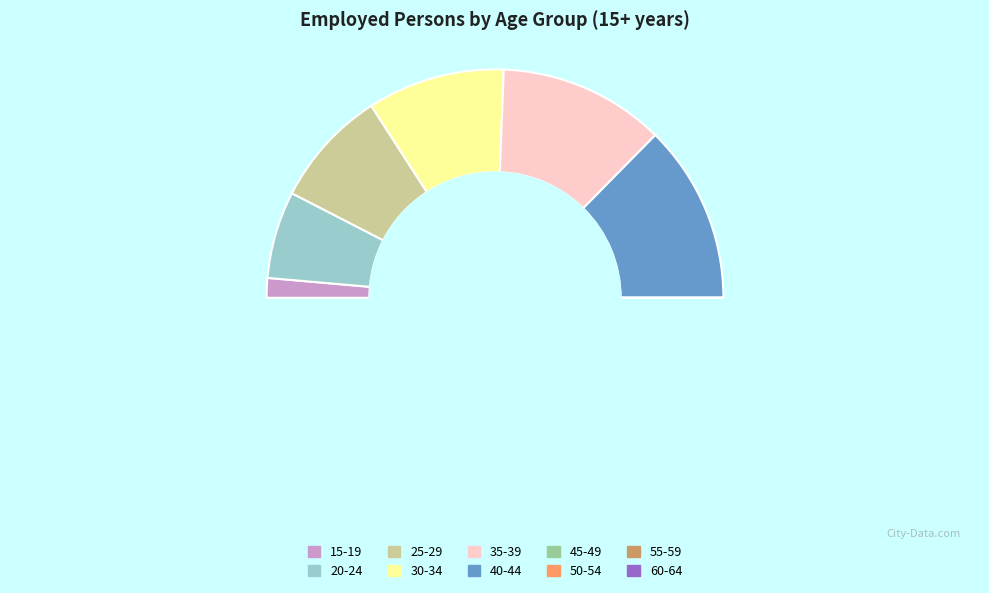

What is the change in value from 35-39 to 45-49?

+3090